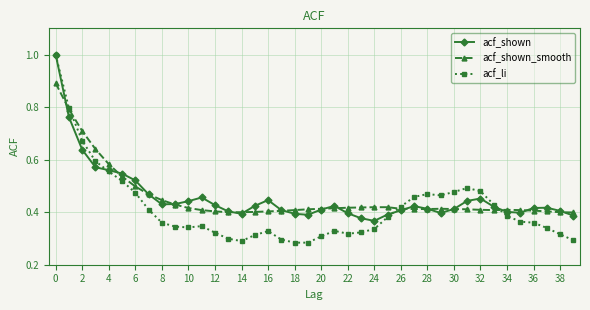

At how many categories does at least one series exceed 0?

40